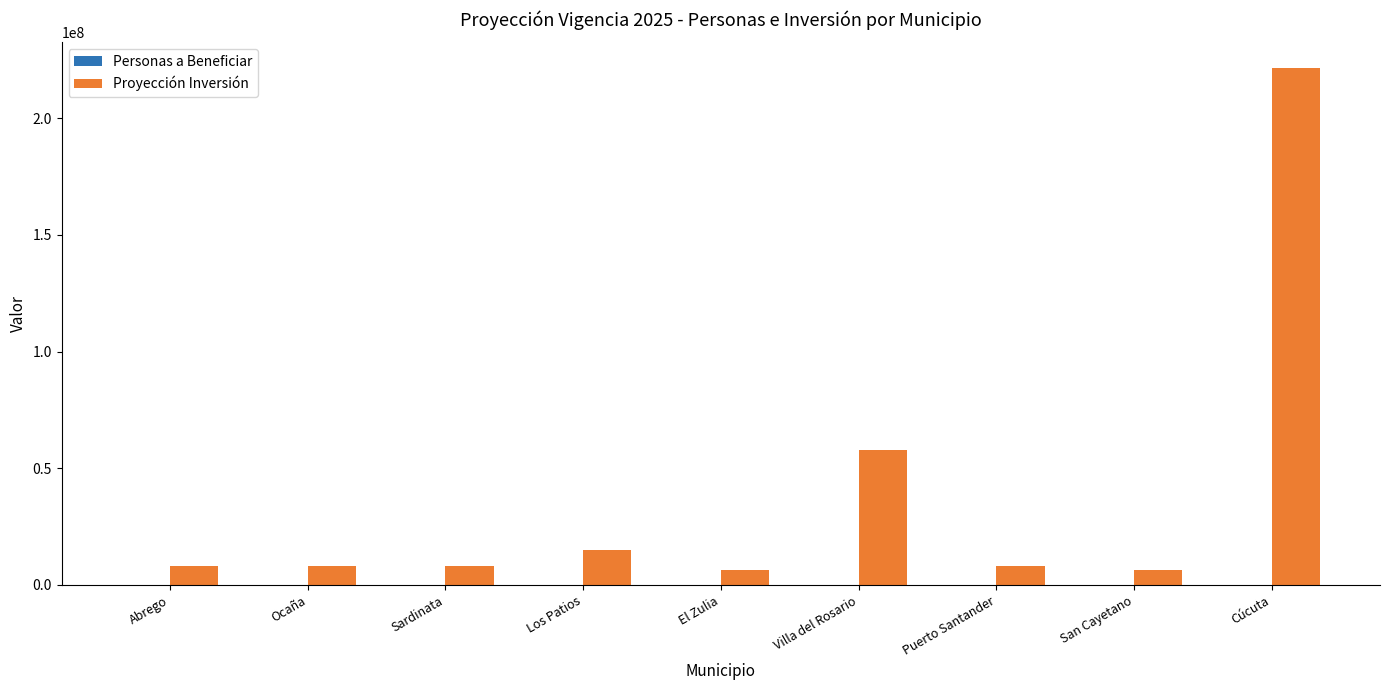

At which category is the sum across all series the highest?

Cúcuta